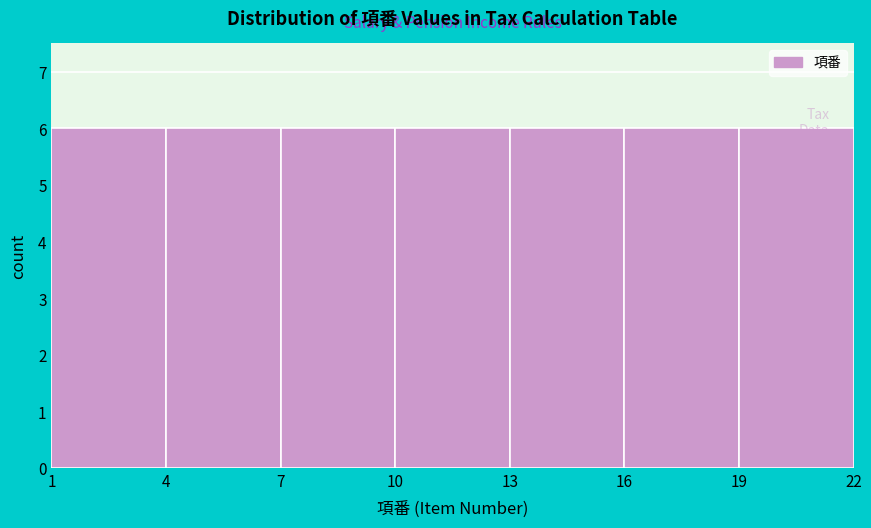

Reading left to right, transcribe this chart: for each bar, give the range it covers on the x-axis and its height. The values are not printed on the chart, so give them approximately, as read against the axis.

1 to 4: 6
4 to 7: 6
7 to 10: 6
10 to 13: 6
13 to 16: 6
16 to 19: 6
19 to 22: 6